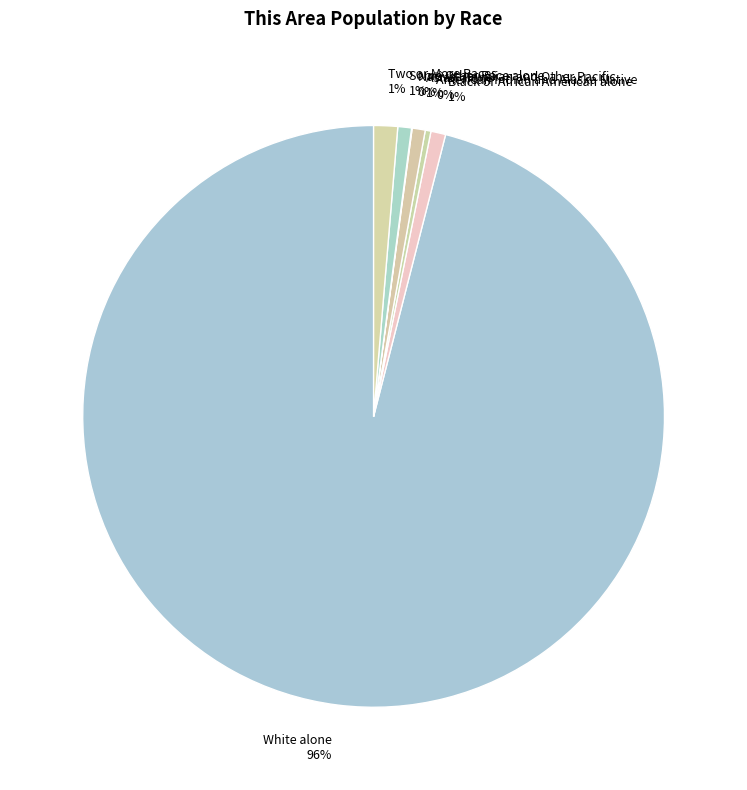

To the nearest percent, what is the difference between the largest and smallest slice percentages?

96%